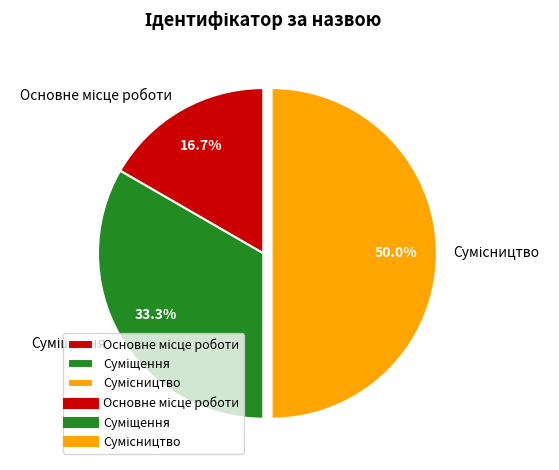

To the nearest percent, what is the difference between the Основне місце роботи and Суміщення slice percentages?

17%